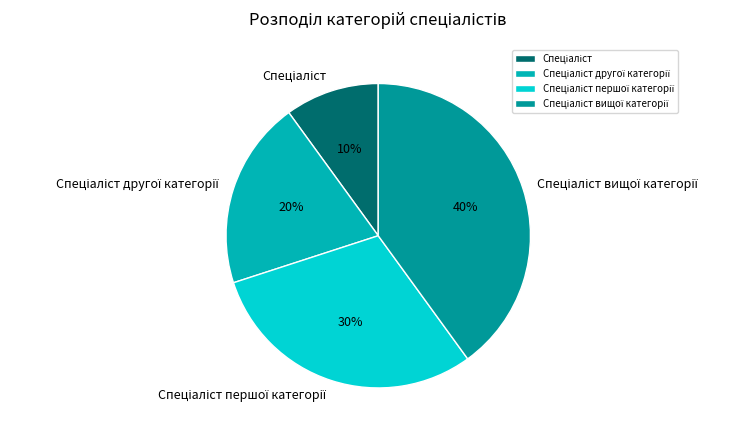

To the nearest percent, what is the difference between the largest and smallest slice percentages?

30%